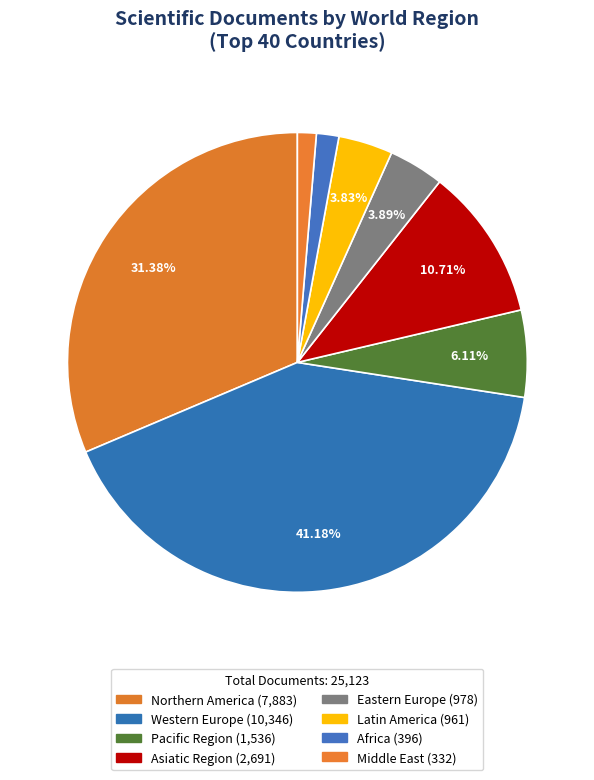

To the nearest percent, what is the average slice percentage?

12%